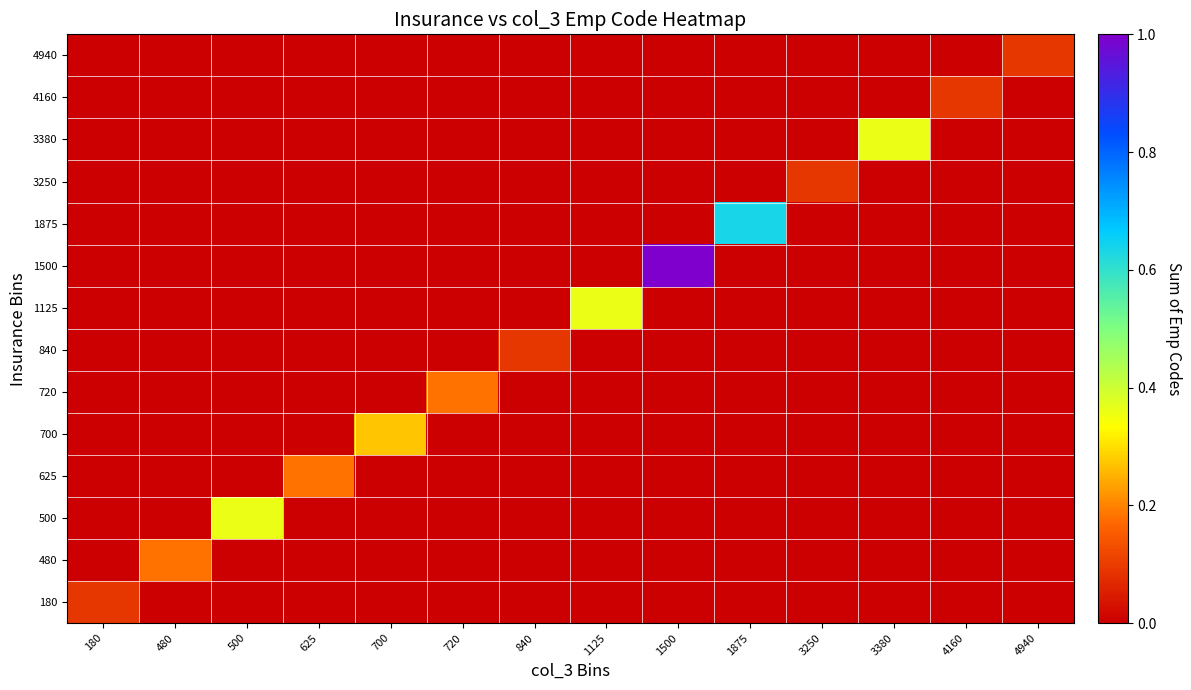

Between 720 and 500, which is larger?

720